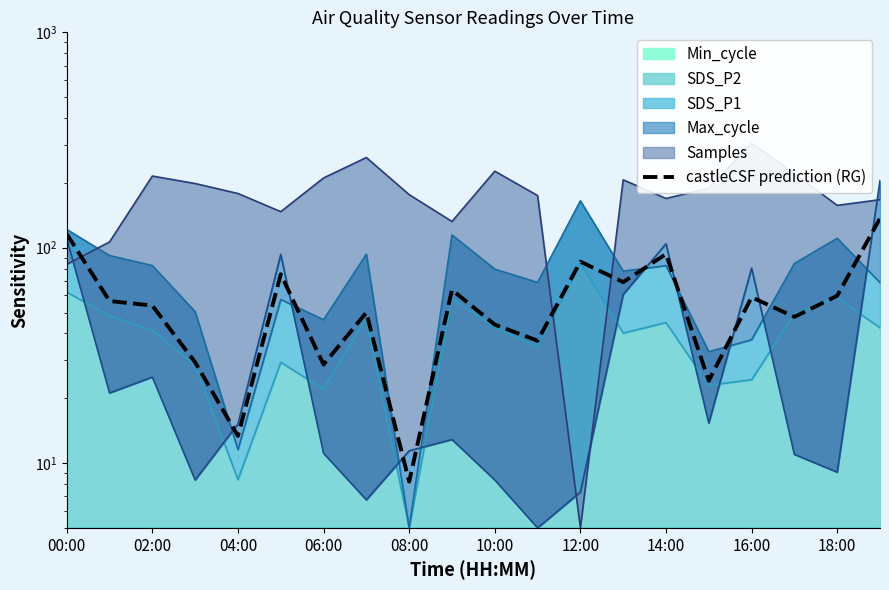

True or false: the data shows 3.7 at 04:00.

False